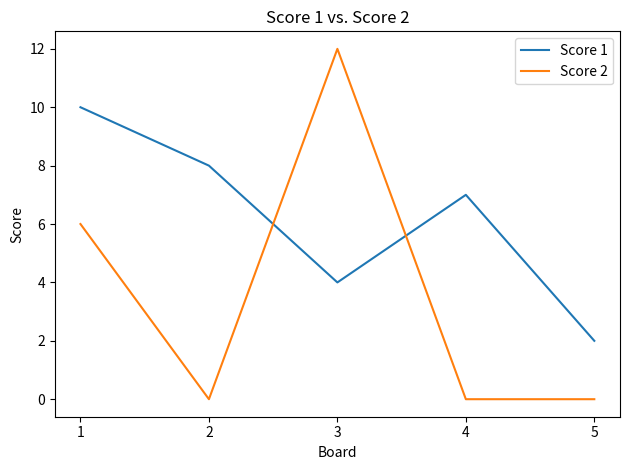

What is the total value across all series at 3?

16